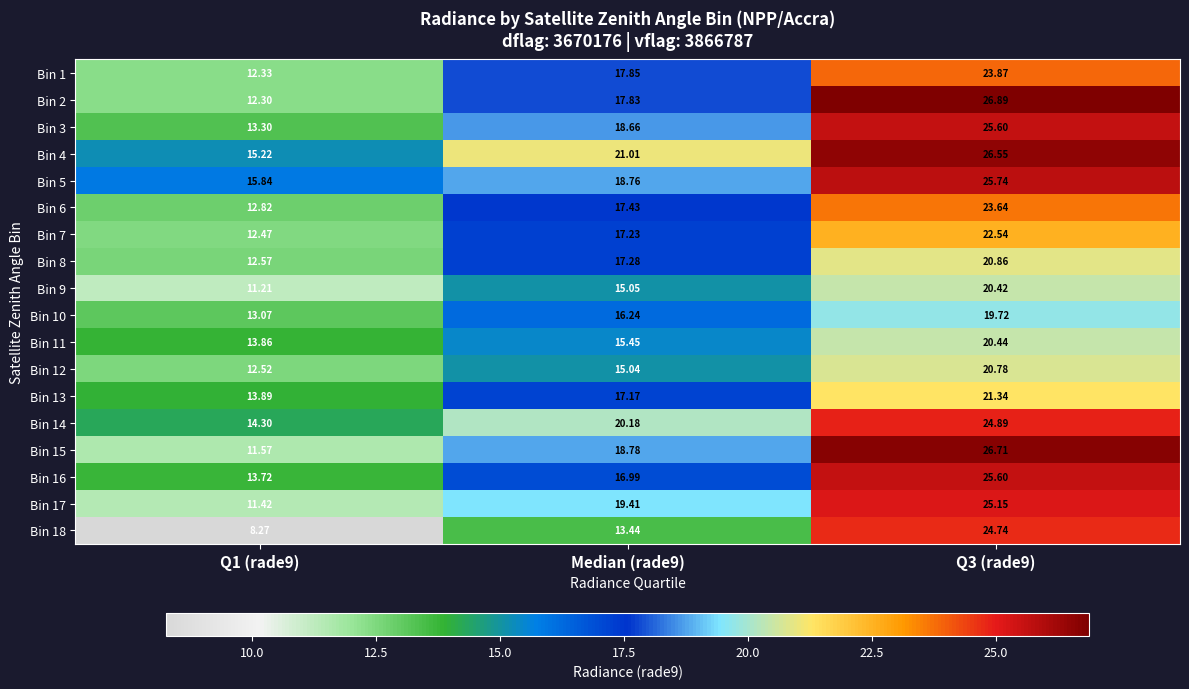

Is the value of Bin 2 at Q1 (rade9) greater than the value of Bin 3 at Q1 (rade9)?

No